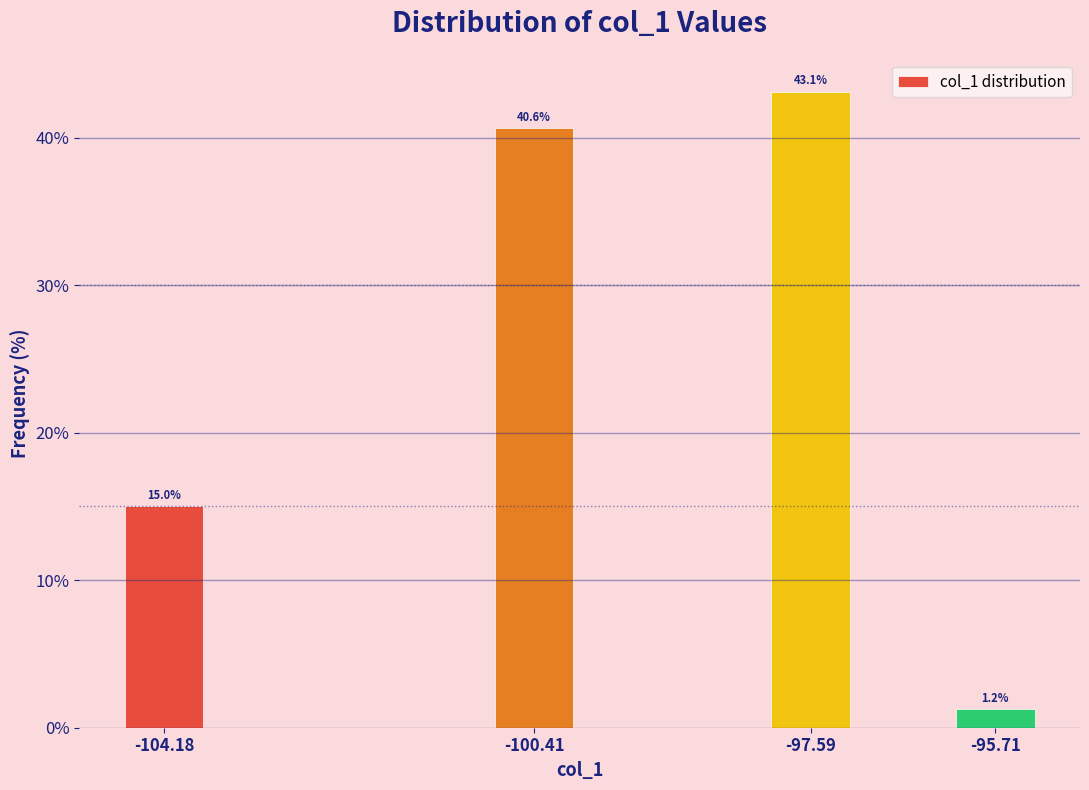

What is the change in value from -104.18 to -97.59?

+28.1